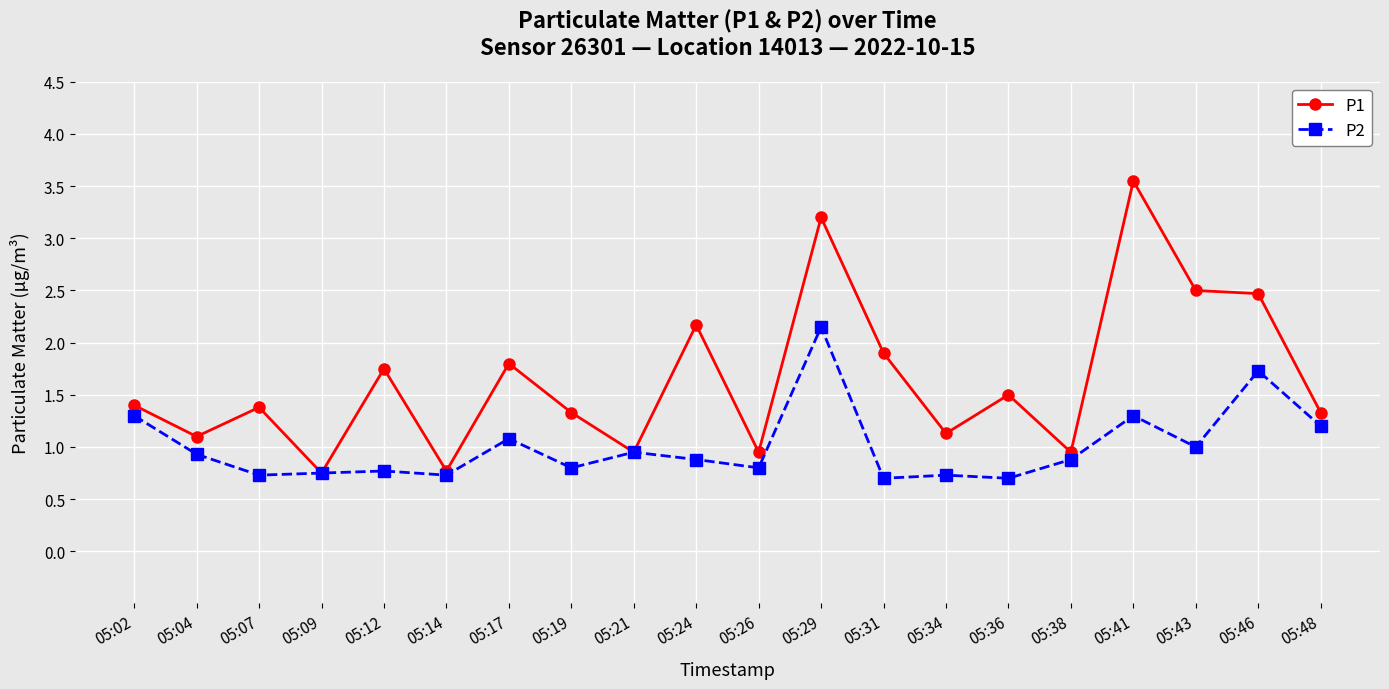

List the series in order of their overall mean, highest first.

P1, P2